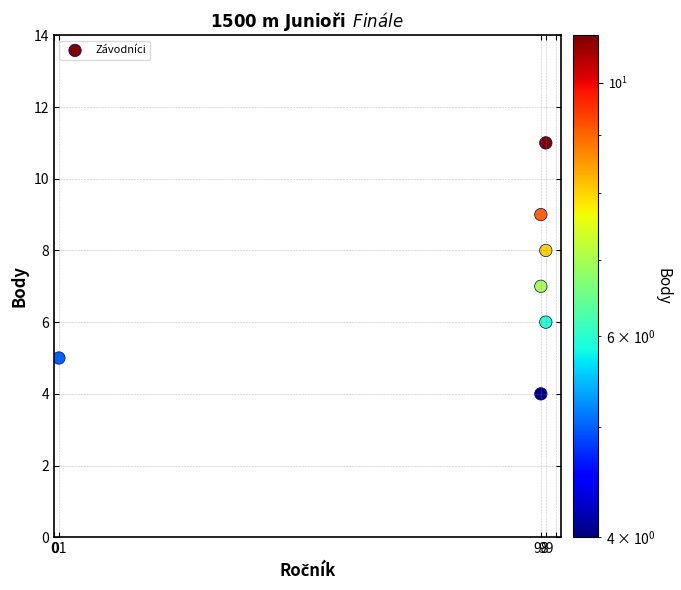

What is the average Y value?

7